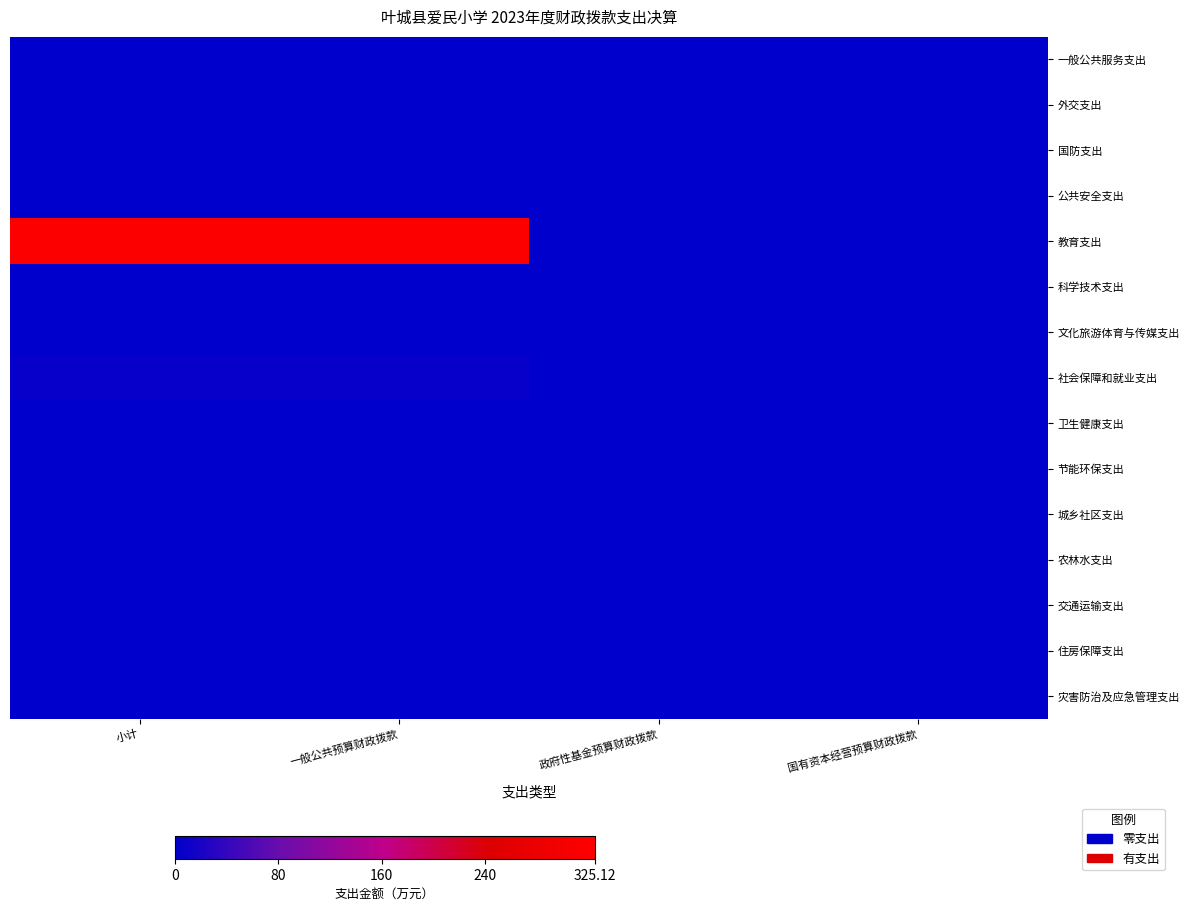

At how many categories does at least one series exceed 214?

2